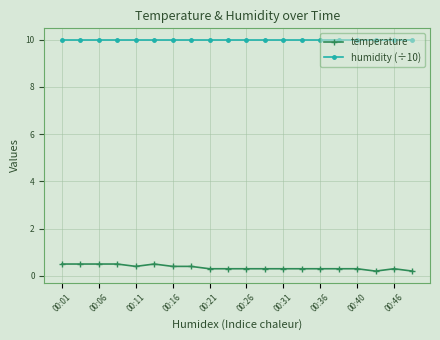

Which series has the largest range (max minus min)?

temperature